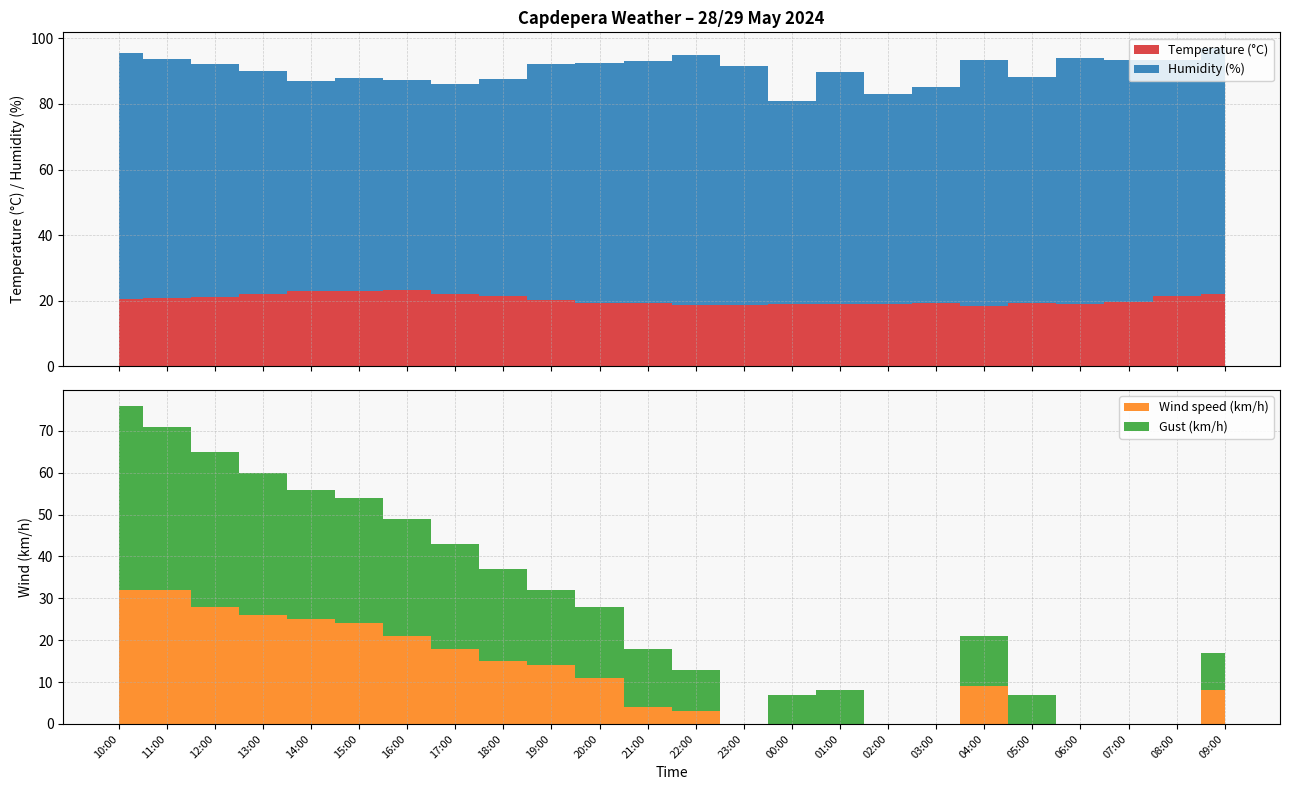

Reading left to right, transcribe all the data shown in this chart.

Temperature (C): 20.4	20.8	21.3	22.0	23.1	23.0	23.2	22.0	21.6	20.3	19.4	19.2	18.8	18.7	19.0	18.9	19.0	19.2	18.5	19.2	19.0	19.5	21.4	22.0
Humidity (%): 75.0	73.0	71.0	68.0	64.0	65.0	64.0	64.0	66.0	72.0	73.0	74.0	76.0	73.0	62.0	71.0	64.0	66.0	75.0	69.0	75.0	74.0	72.0	75.0
Wind speed (km/h): 32.0	32.0	28.0	26.0	25.0	24.0	21.0	18.0	15.0	14.0	11.0	4.0	3.0	0.0	0.0	0.0	0.0	0.0	9.0	0.0	0.0	0.0	0.0	8.0
Gust (km/h): 44.0	39.0	37.0	34.0	31.0	30.0	28.0	25.0	22.0	18.0	17.0	14.0	10.0	0.0	7.0	8.0	0.0	0.0	12.0	7.0	0.0	0.0	0.0	9.0